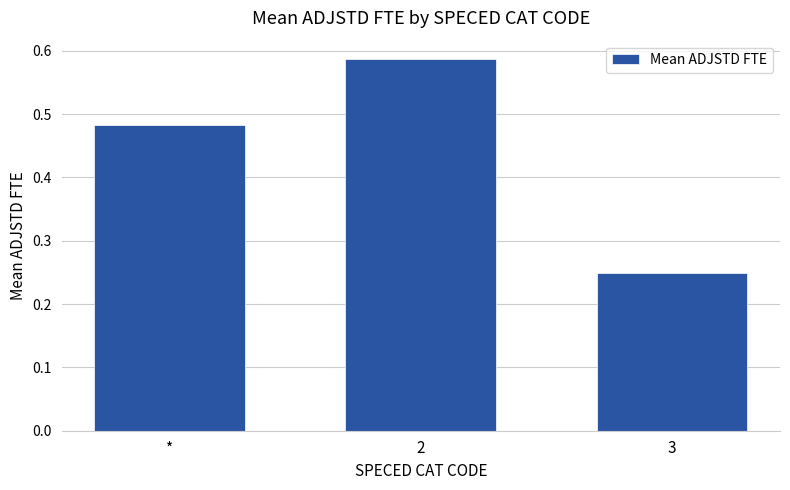

What is the sum of all values?

1.3